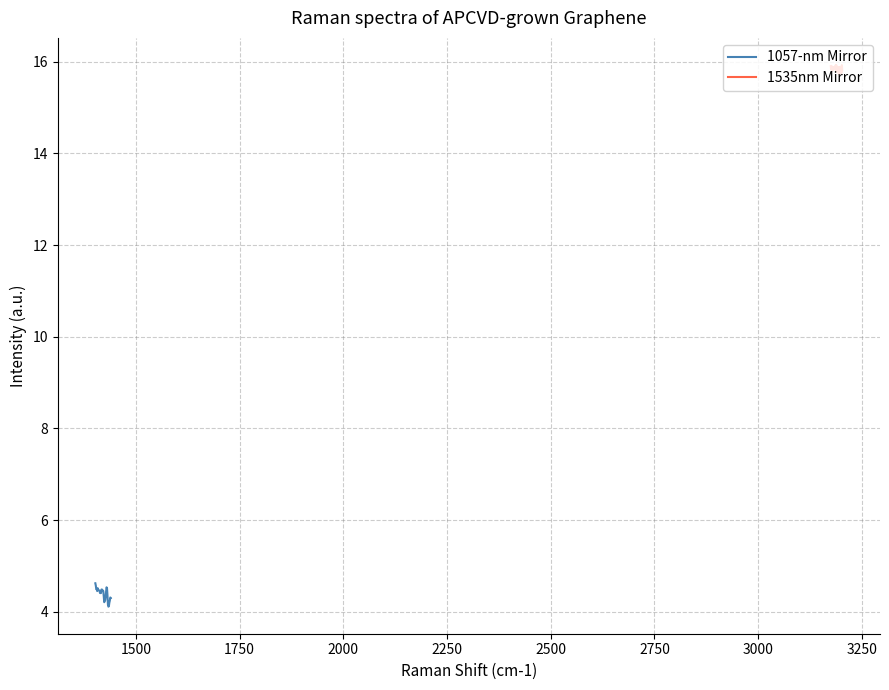

Reading left to right, transcribe all the data shown in this chart.

1057-nm Mirror: 4.6	4.6	4.5	4.5	4.5	4.5	4.5	4.5	4.5	4.5	4.4	4.4	4.4	4.5	4.5	4.5	4.5	4.5	4.3	4.2	4.2	4.3	4.3	4.4	4.5	4.5	4.4	4.2	4.1	4.1	4.2	4.2	4.3	4.3
1535nm Mirror: 15.8	15.9	15.8	15.8	15.8	15.7	15.8	15.9	15.8	15.8	15.7	15.9	15.9	15.8	15.8	15.9	15.8	15.9	15.8	15.9	15.8	15.8	15.9	15.9	15.9	15.9	15.9	15.9	15.8	15.8	15.9	15.9	15.8	15.9